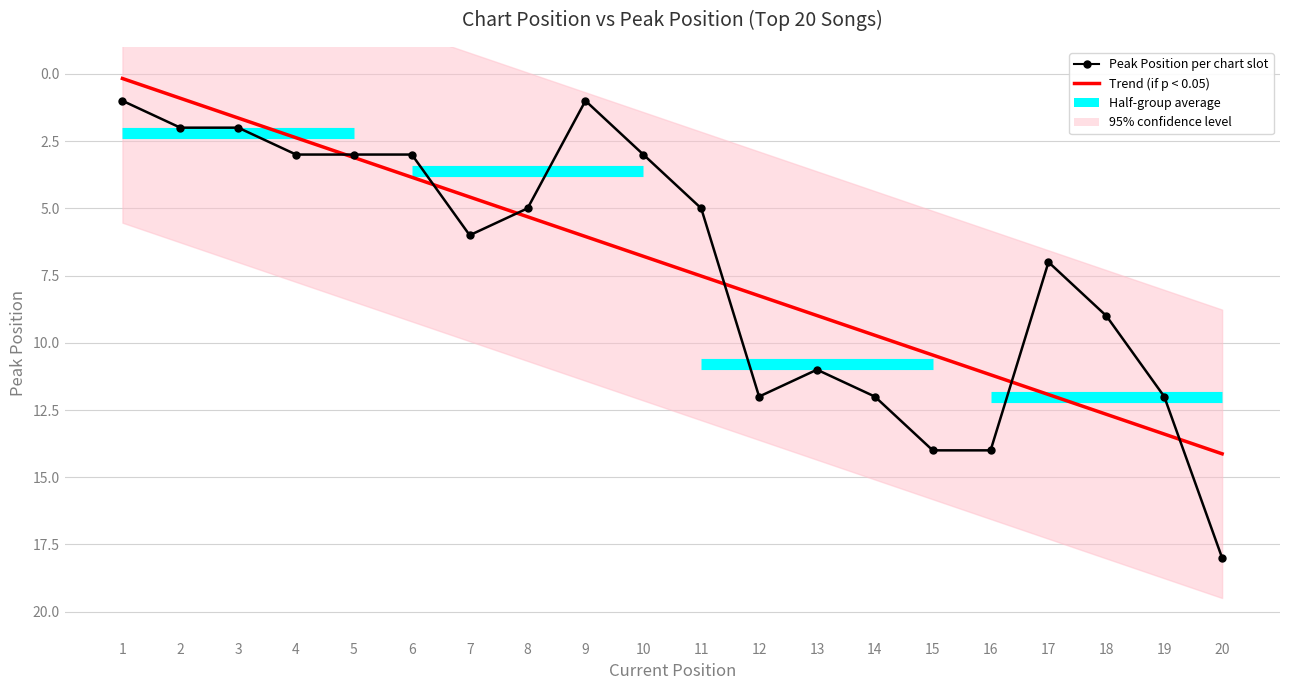

What is the average value?

7